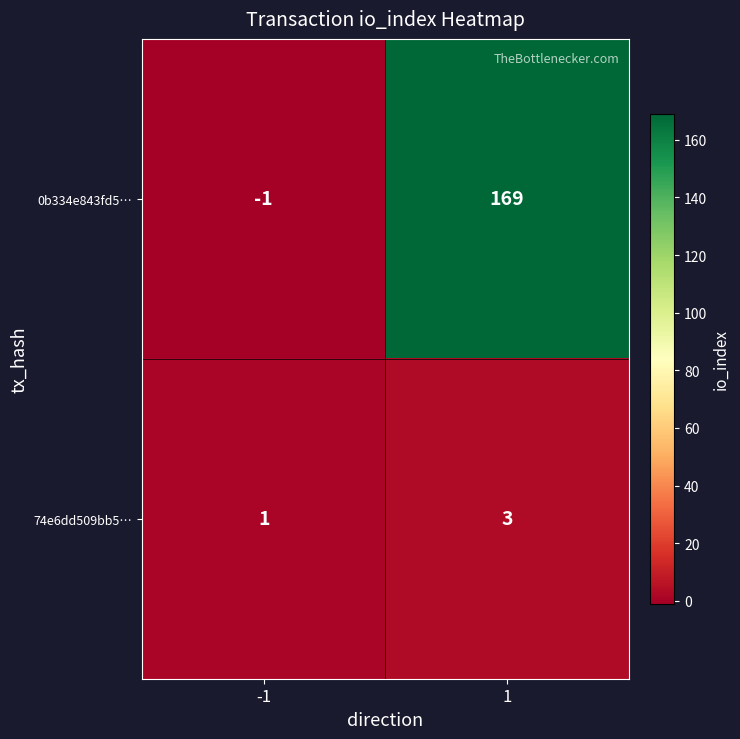

How many values in the 74e6dd509bb5… series are below 3?

1